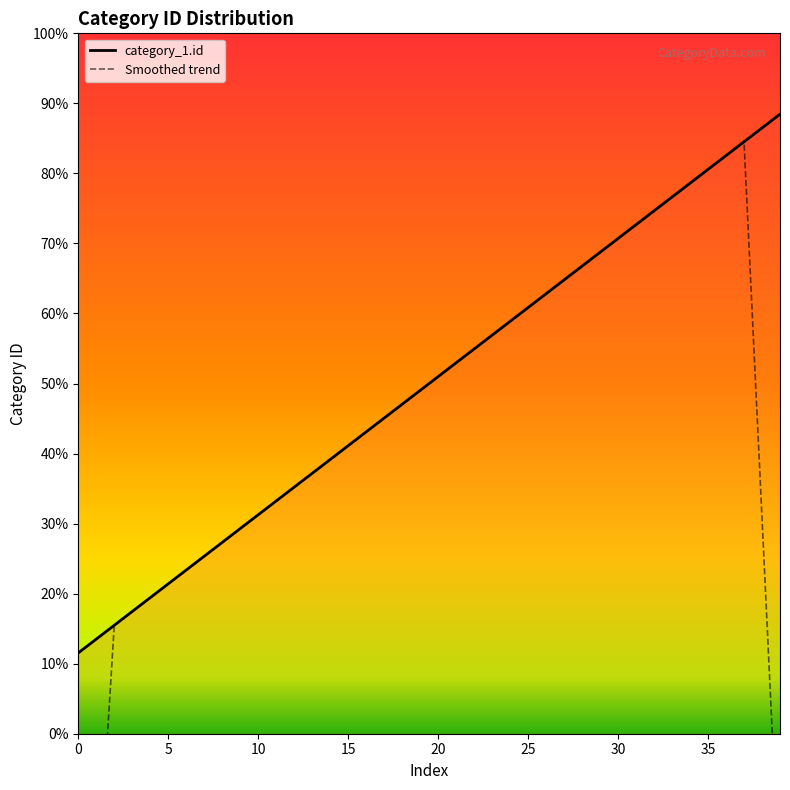

True or false: the data has more than 0 interior local peaks.

False